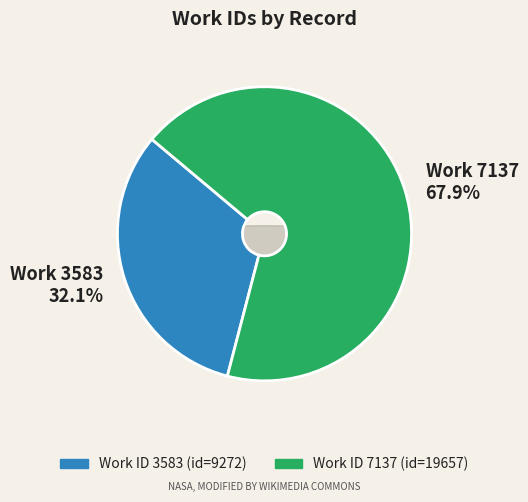

To the nearest percent, what is the difference between the 3583 and 7137 slice percentages?

36%